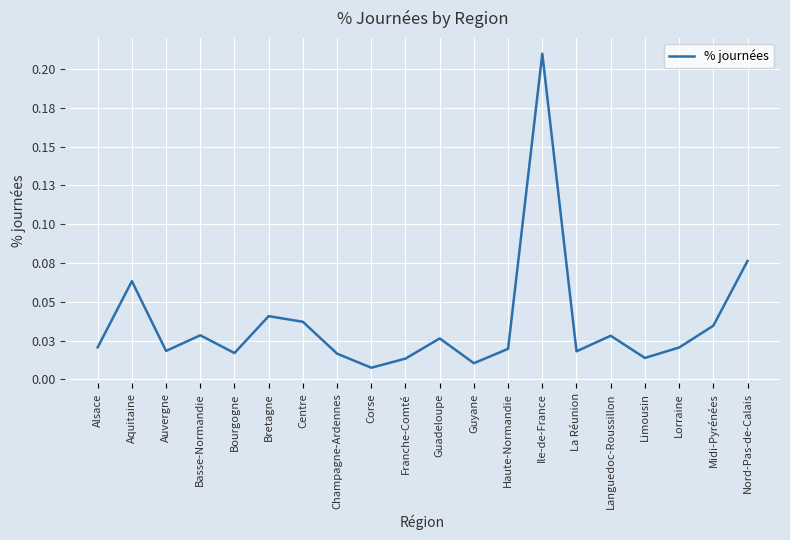

The value at Nord-Pas-de-Calais is 0.1. True or false?

False